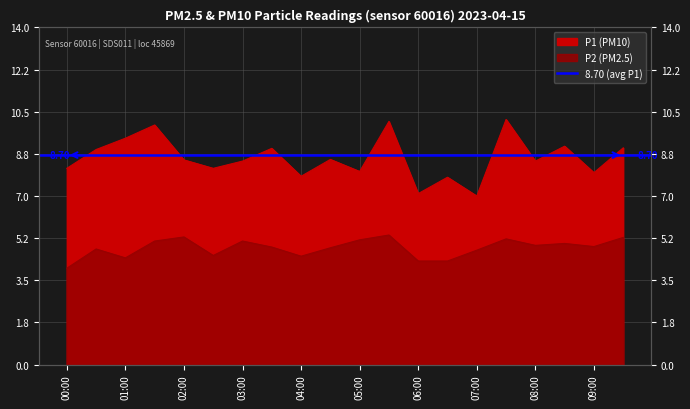

True or false: P2 and P1 intersect in this chart.

False